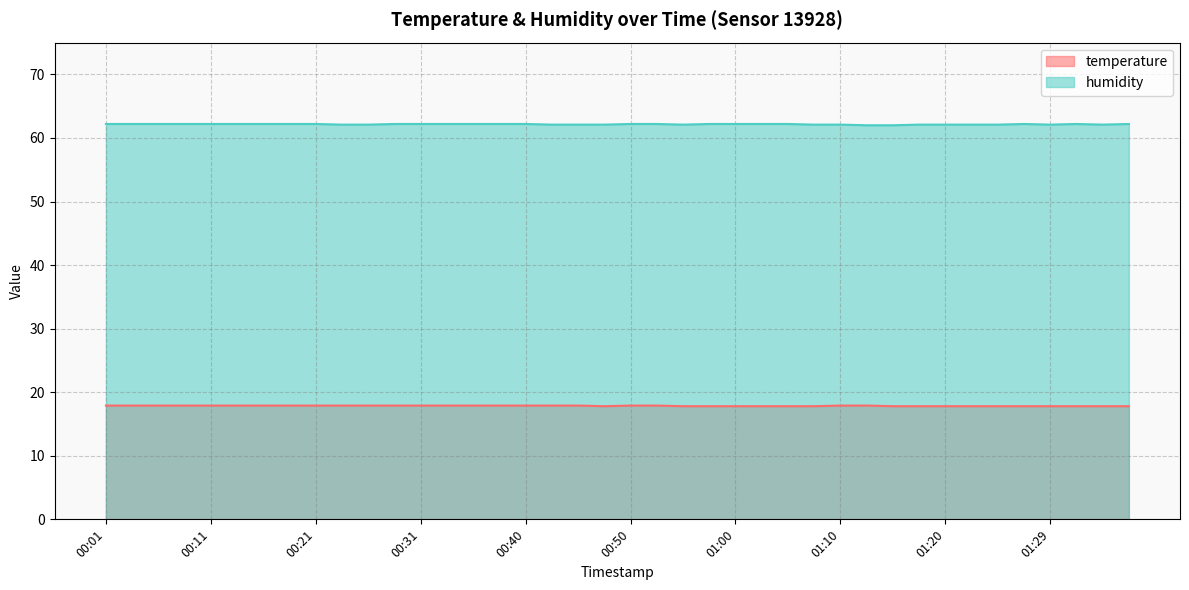

What is the total value across all series at 01:17?

79.9